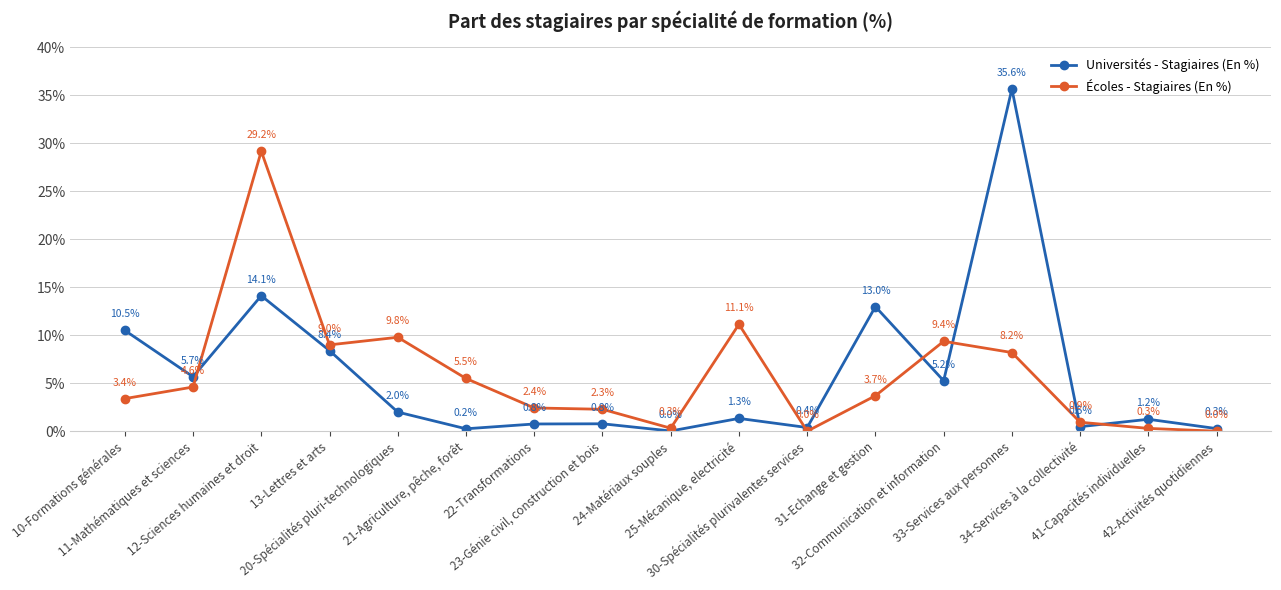

What is the value of the Universités - Stagiaires (En %) point at the 2nd from the left?

5.7